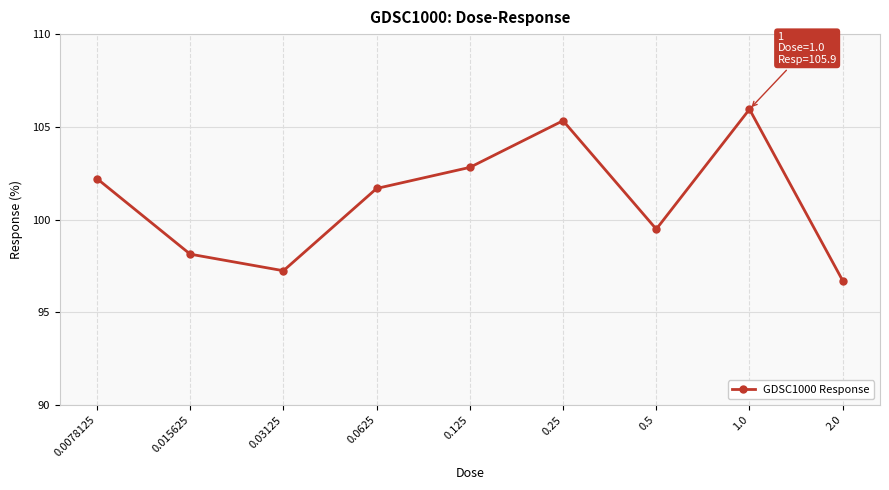

How many lines are shown in the chart?

1